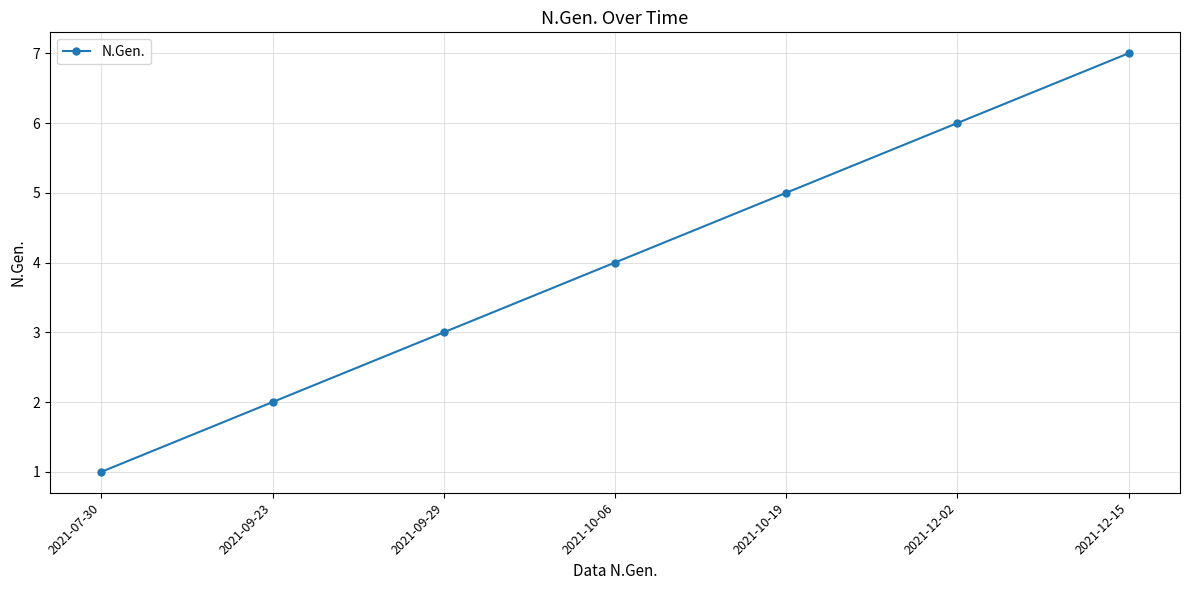

The value at 2021-07-30 is 2. True or false?

False